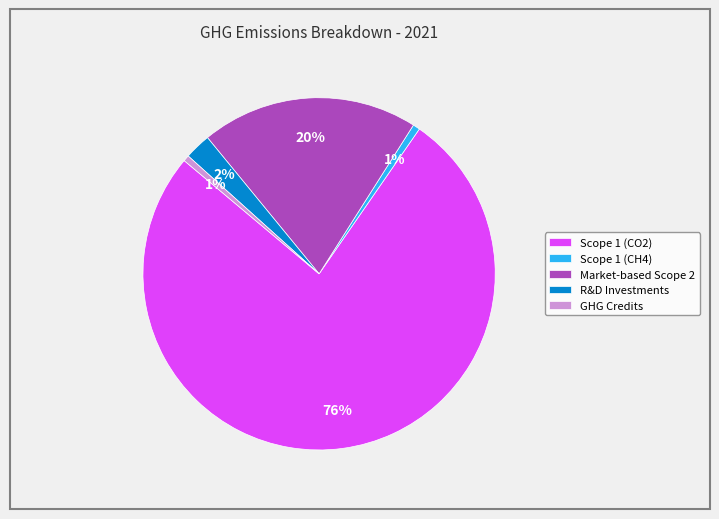

What is the majority slice?

Scope 1 (CO2)